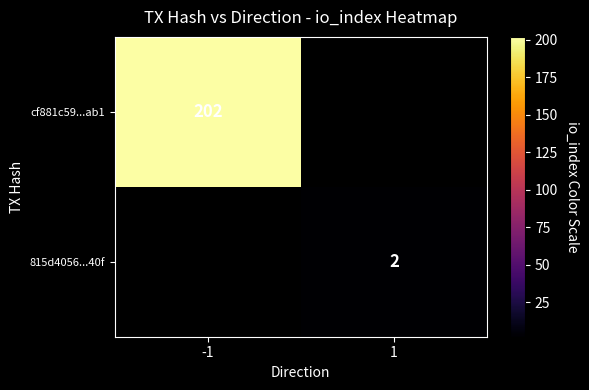

The 815d4056...40f series shows 1 at 1. True or false?

False